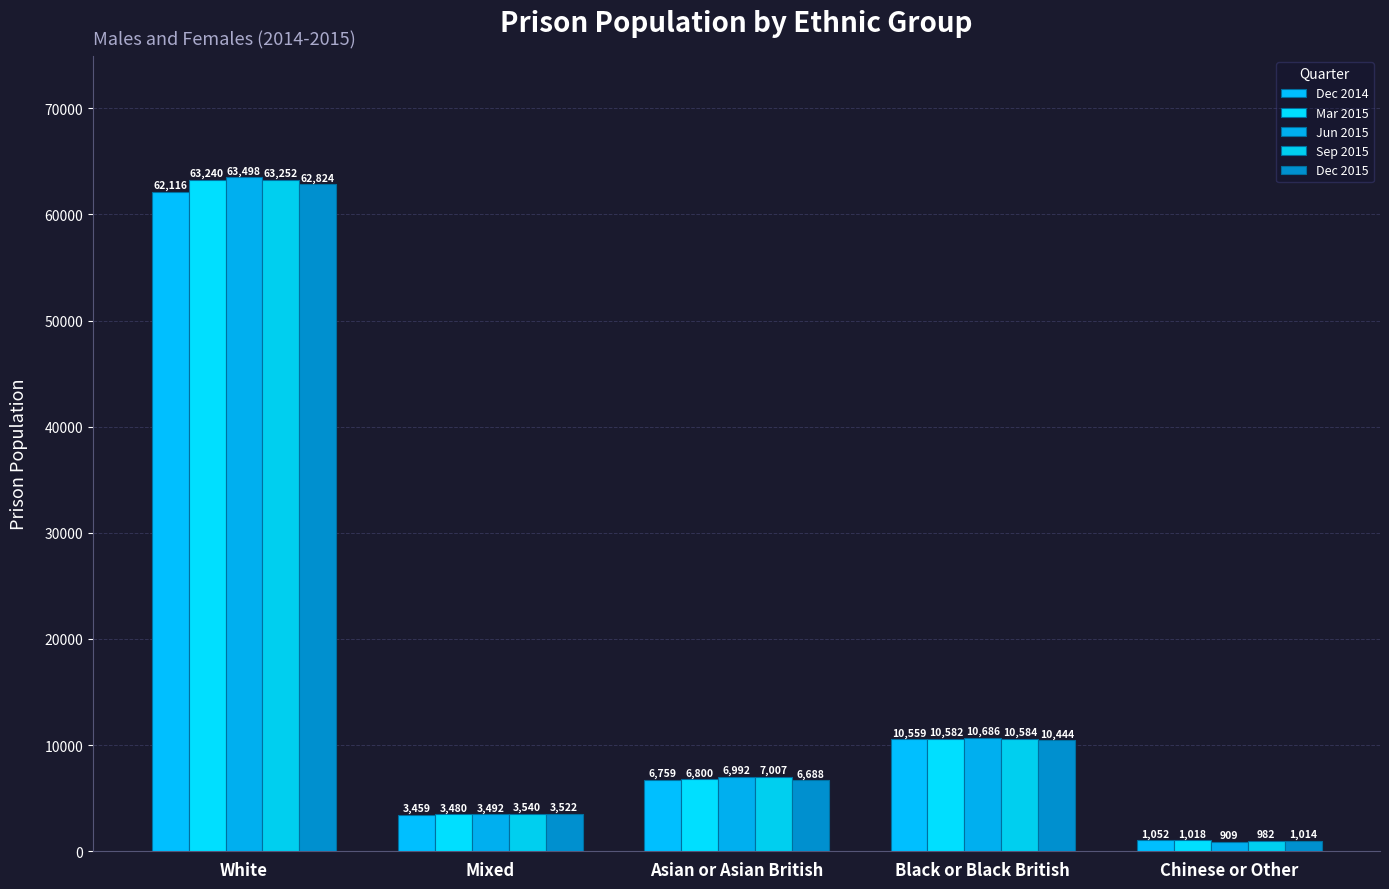

Does the chart contain any negative values?

No